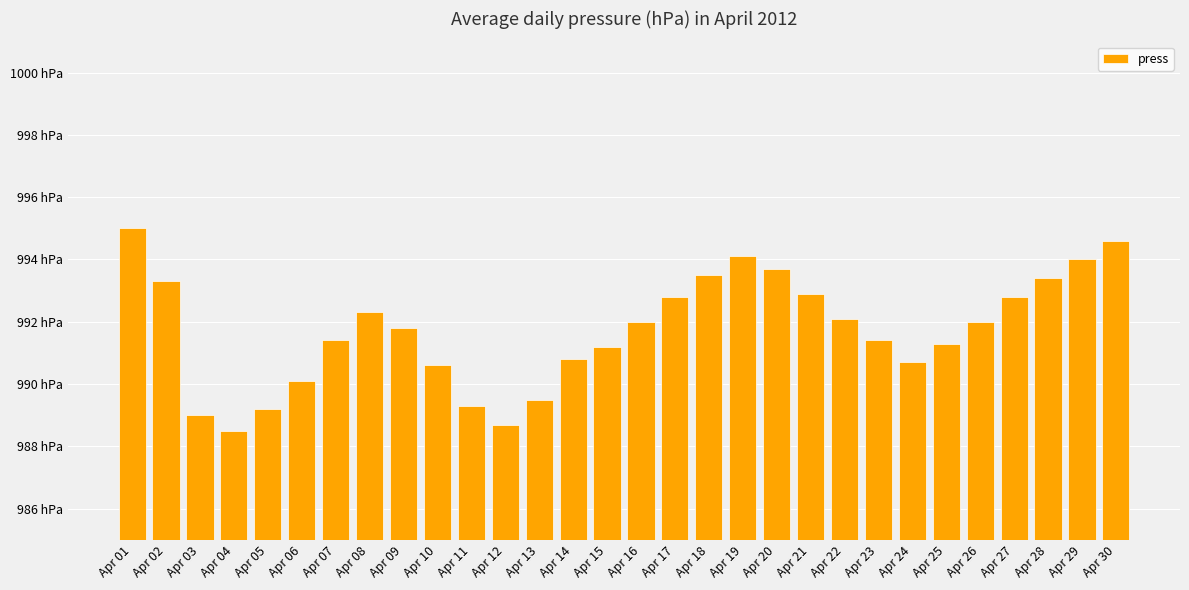

What is the sum of all values?

29752.0